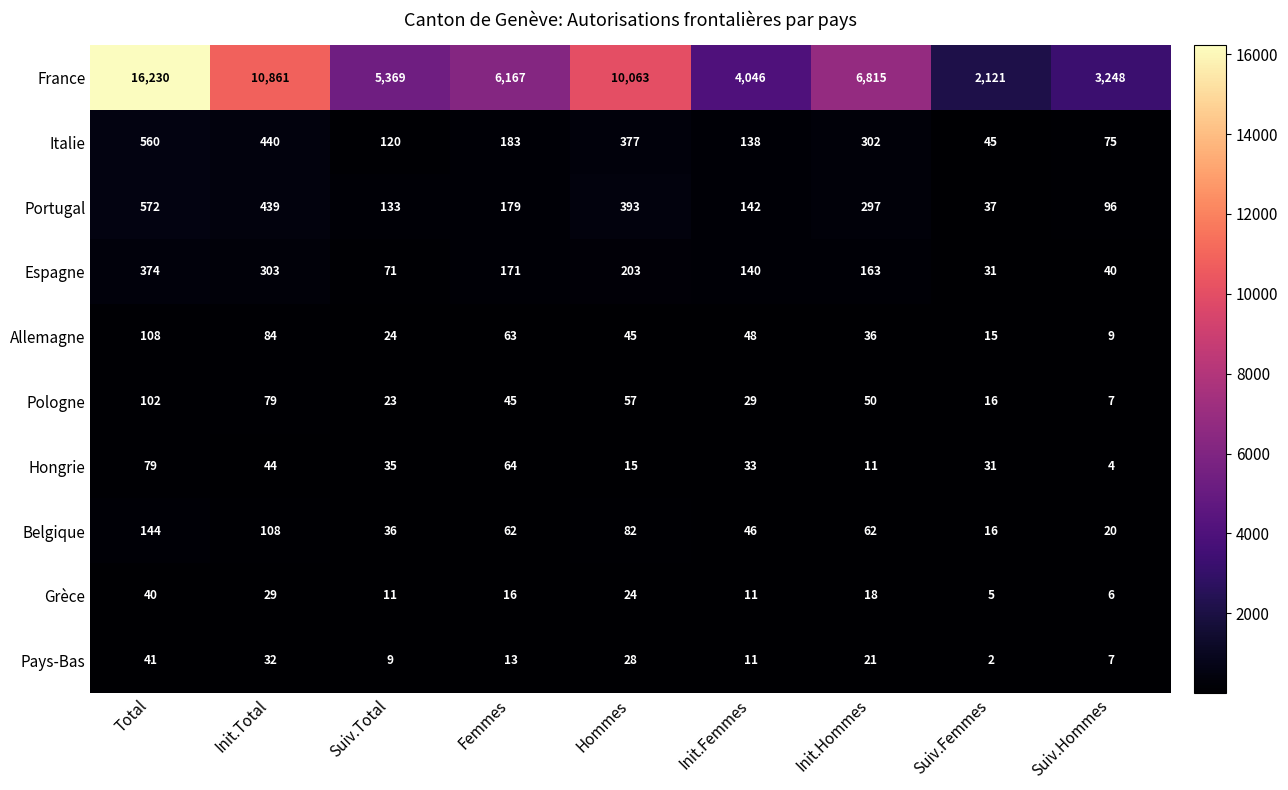

List the series in order of their peak value, lowest first.

Grèce, Pays-Bas, Hongrie, Pologne, Allemagne, Belgique, Espagne, Italie, Portugal, France